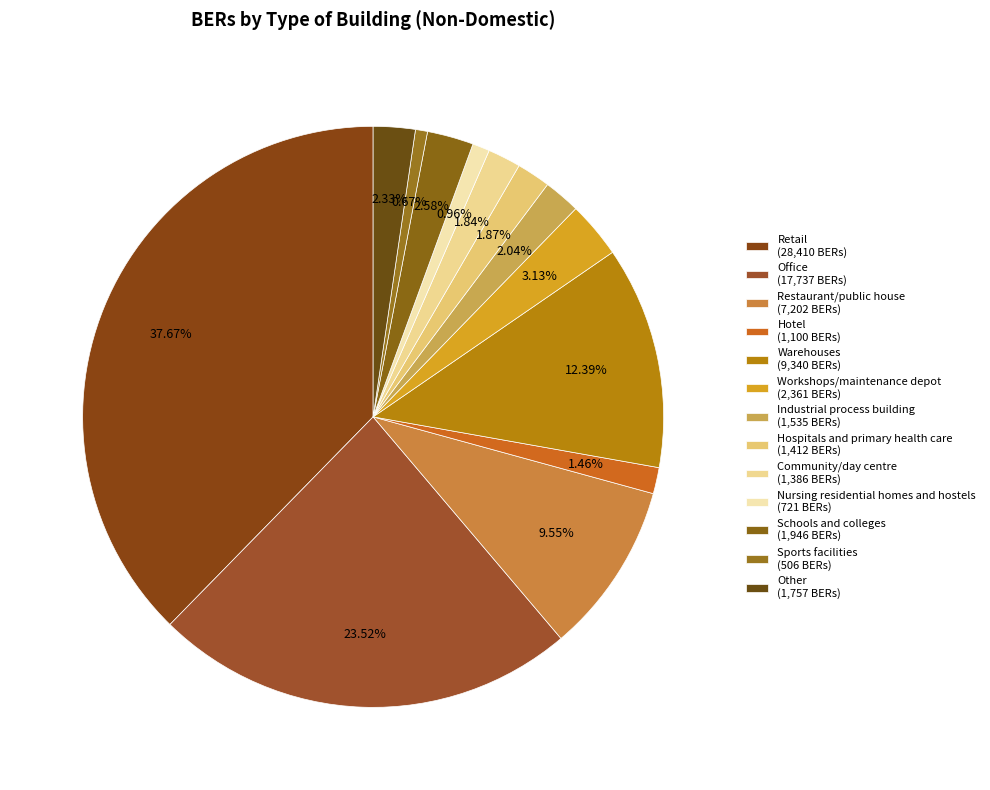

To the nearest percent, what percentage of the pie is Community/day centre?

2%